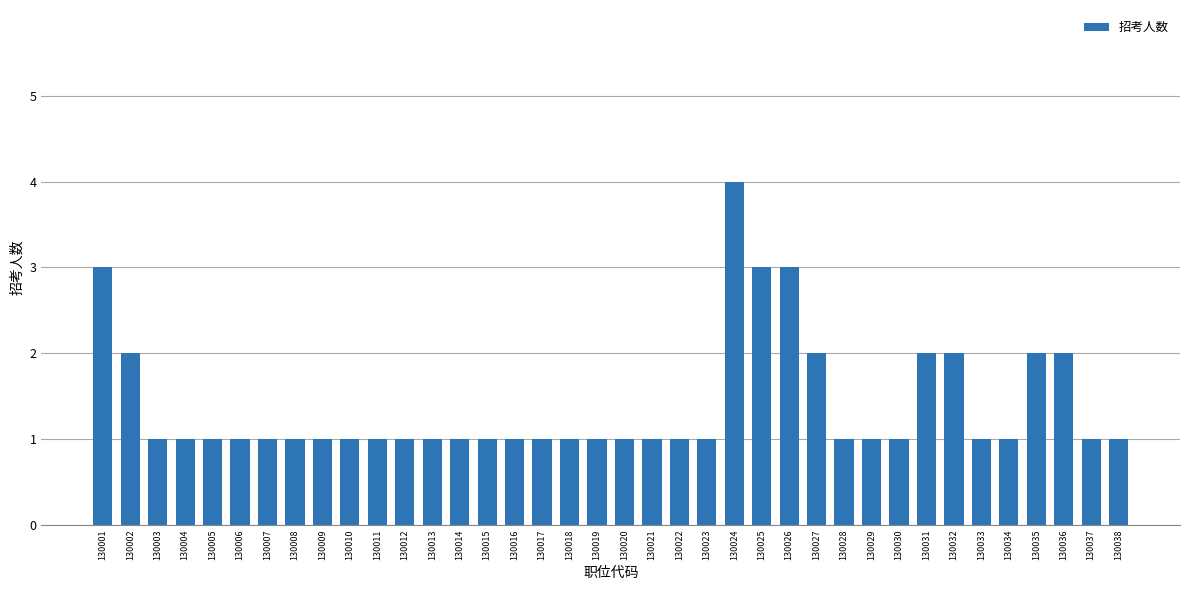

What is the smallest value displayed?

1